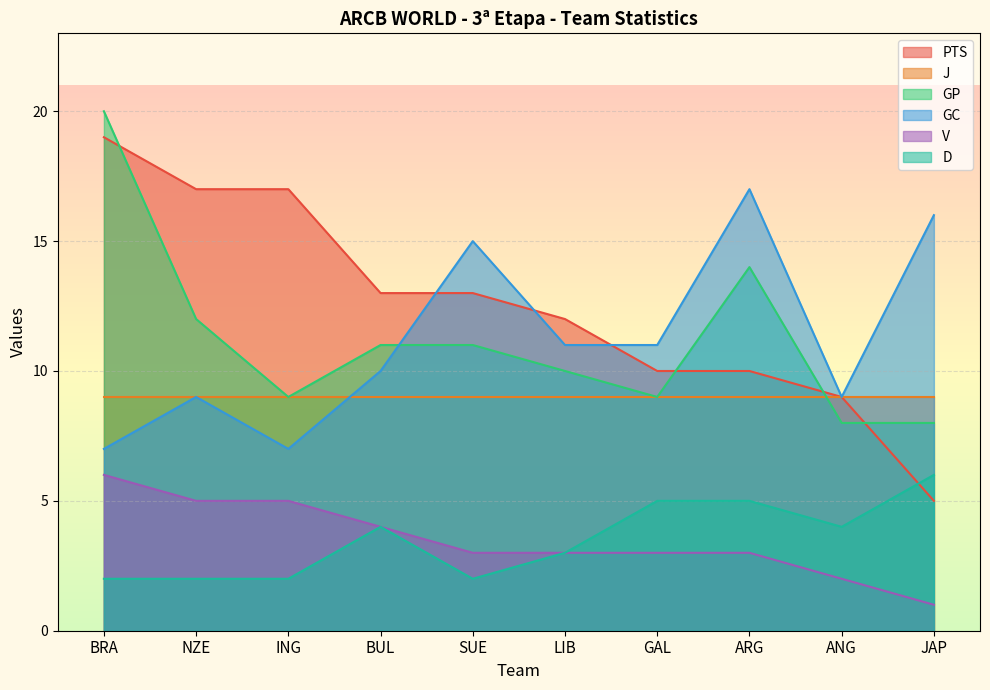

The value of V at LIB is 5. True or false?

False